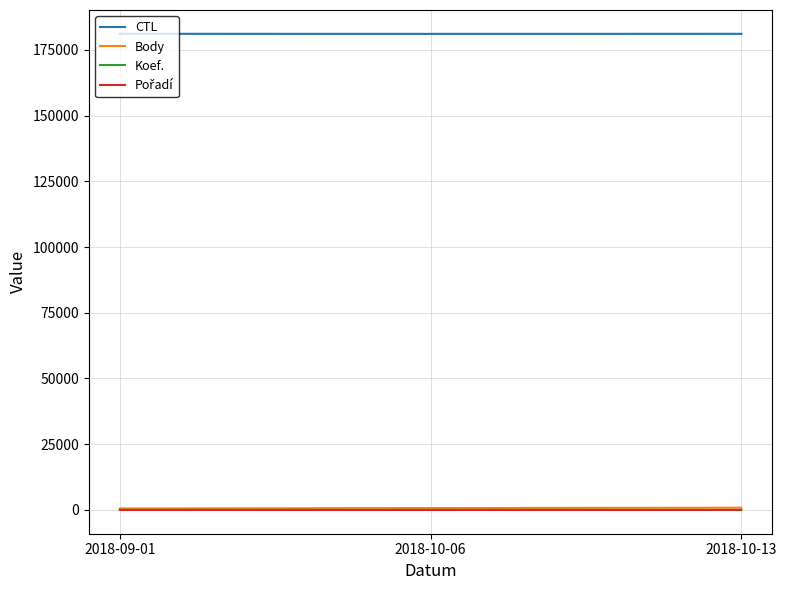

The value of CTL at 2018-09-01 is 315430. True or false?

False